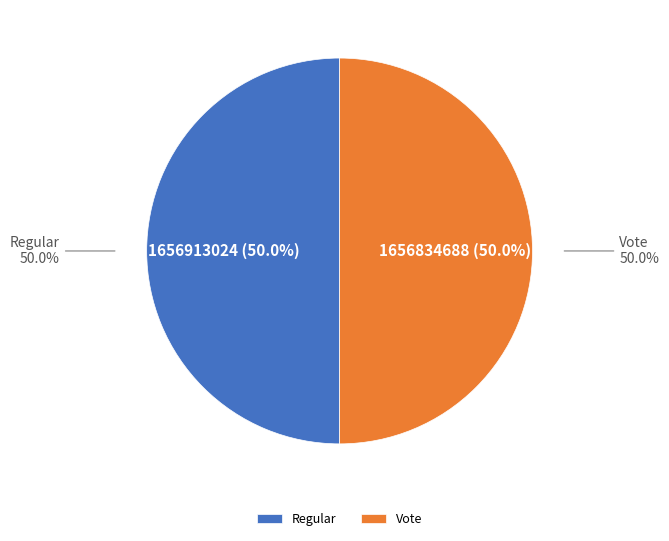

What is the largest slice in the pie chart?

Regular